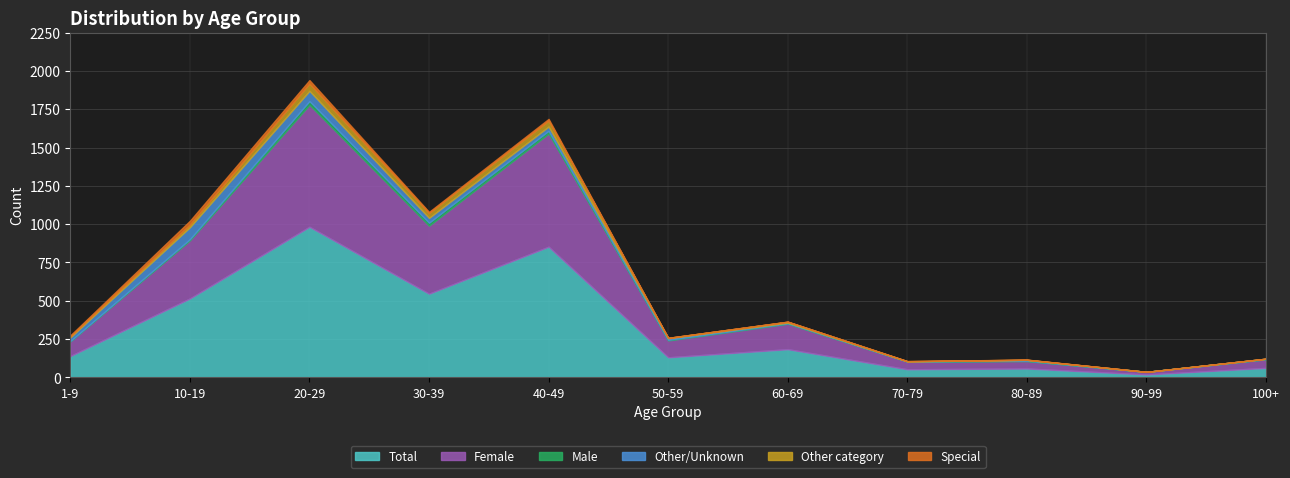

What are all the series names shown in the legend?

Total, Female, Male, Other/Unknown, Other category, Special